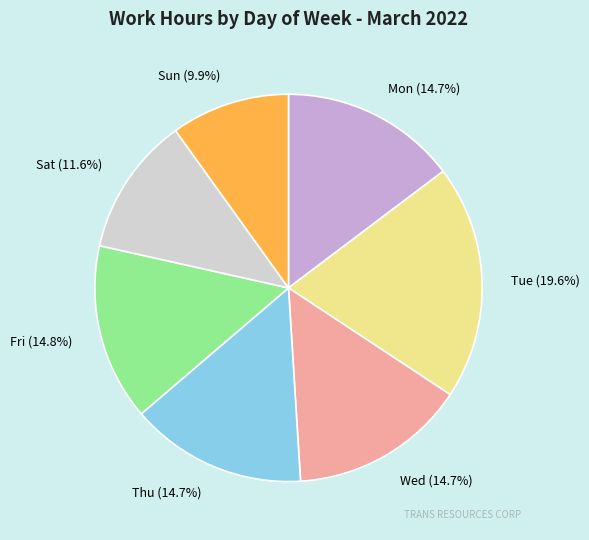

Between Tue and Thu, which is larger?

Tue